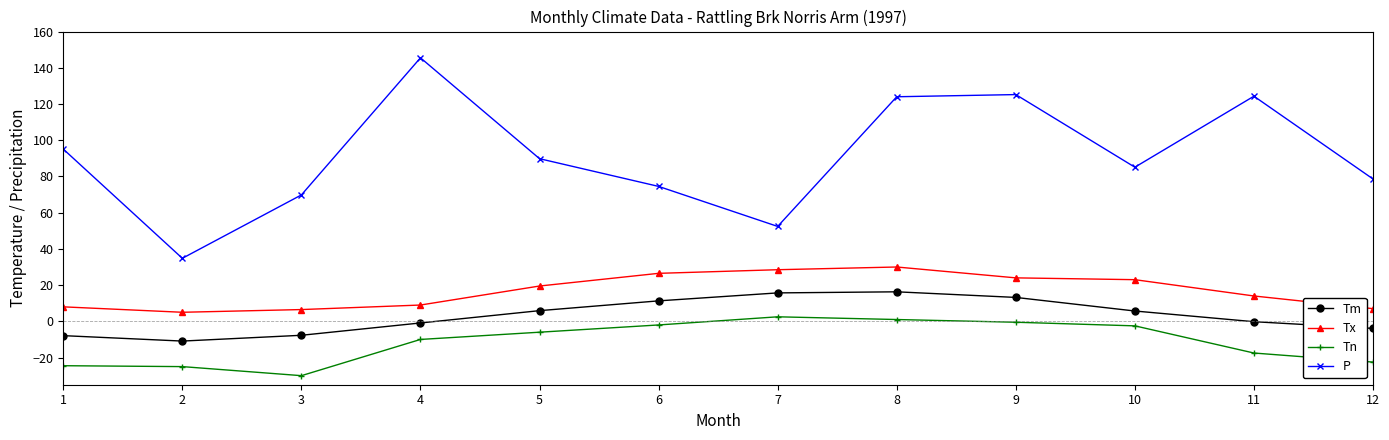

What is the value of the Tm point at the 8th from the left?

16.3